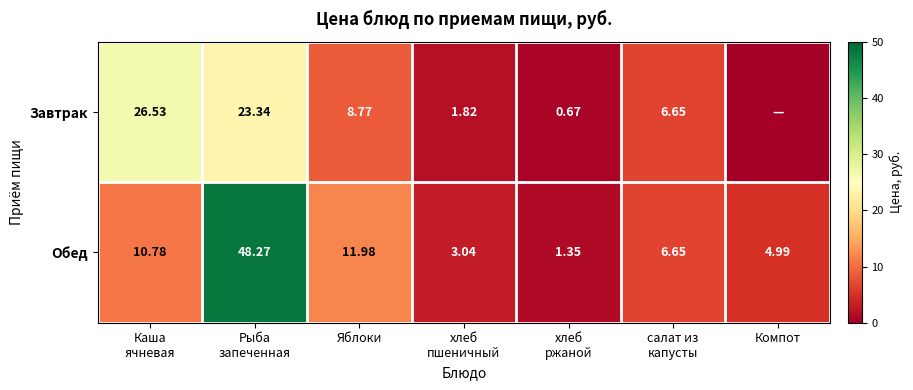

What is the sum of all Обед values?

87.1